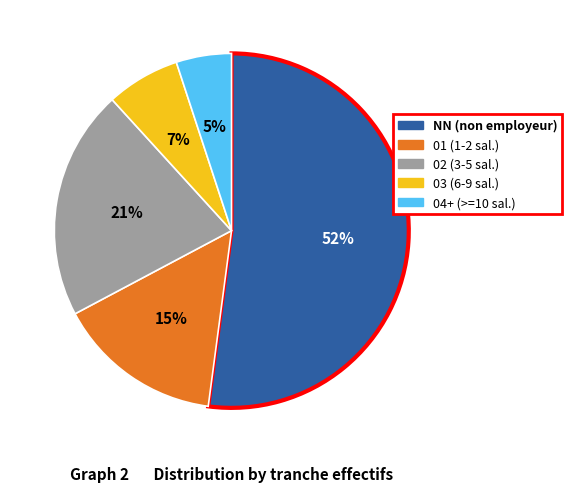

Do 03 (6-9 sal.) and 04+ (>=10 sal.) together represent more than half of the pie?

No